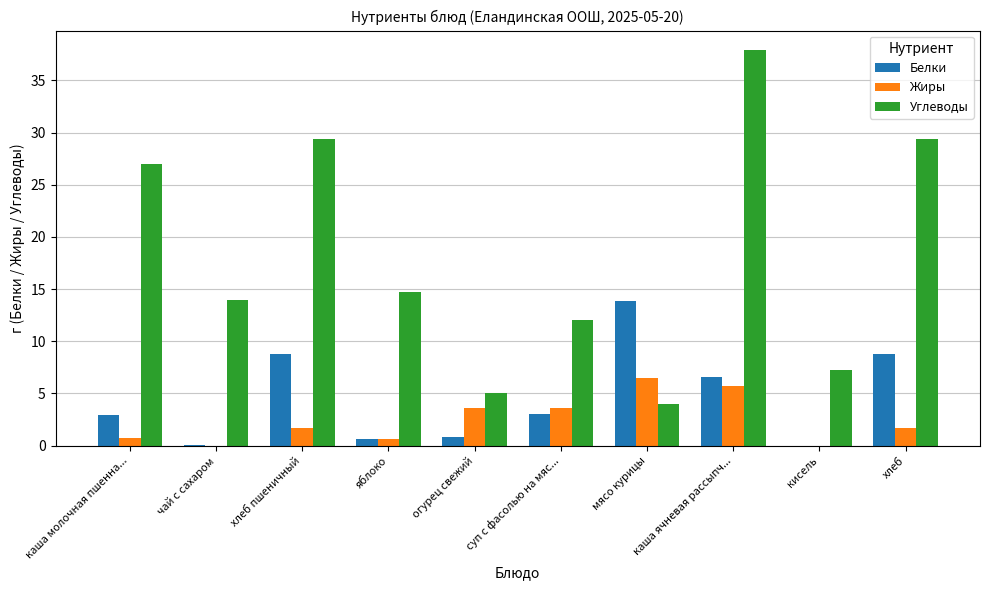

Which series has the largest total across all categories?

Углеводы